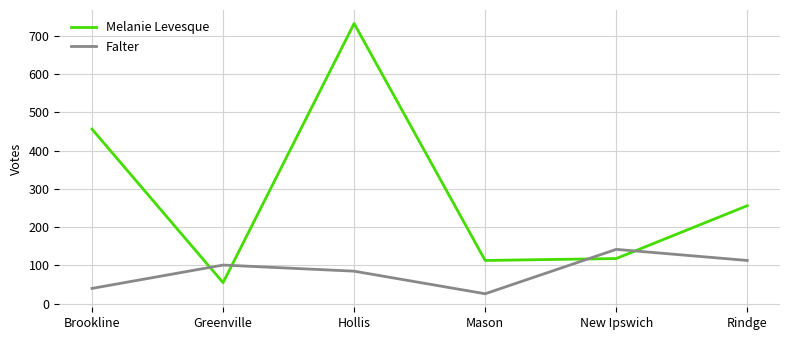

Does the chart have visible grid lines?

Yes